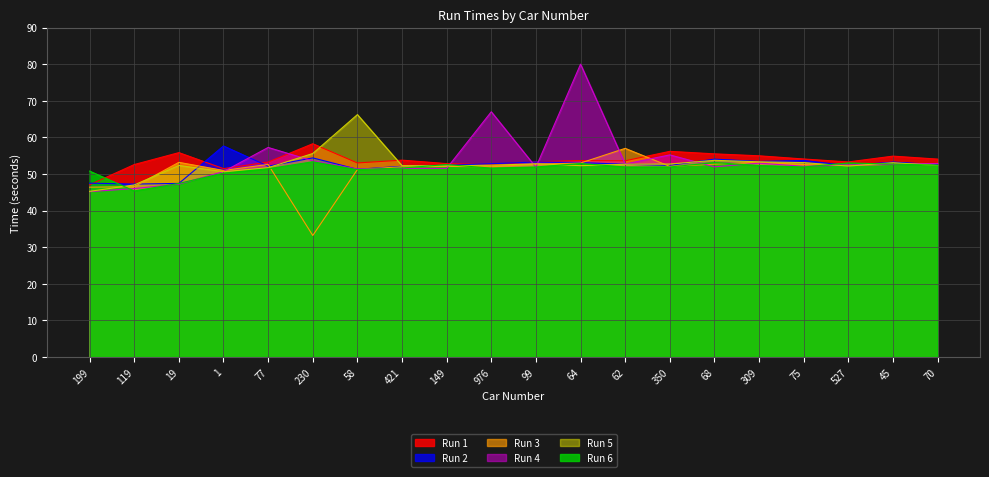

At which label is Run 5 closest to 55?

230